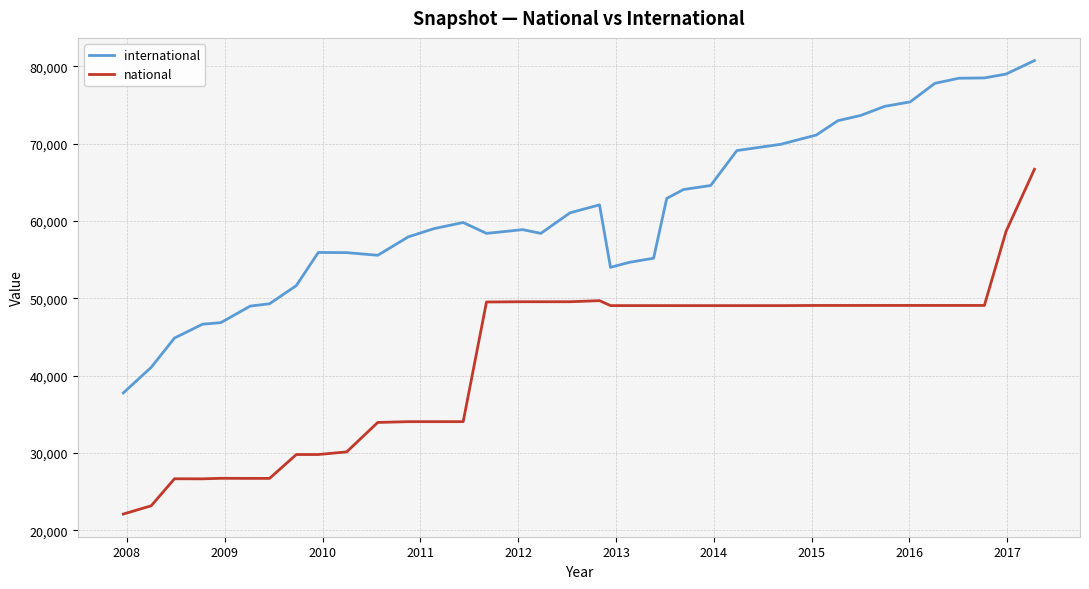

What are all the series names shown in the legend?

international, national